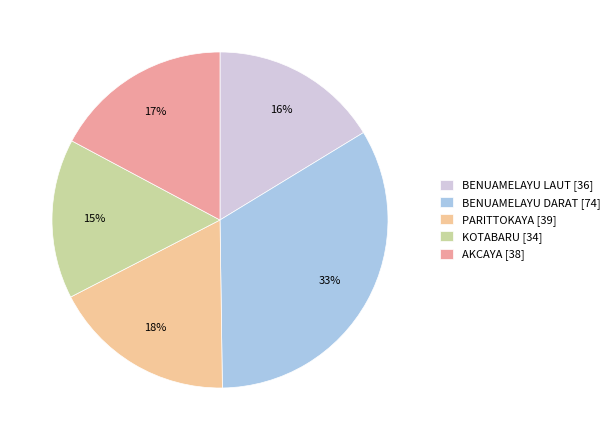

What percentage is the PARITTOKAYA slice, to the nearest percent?

18%